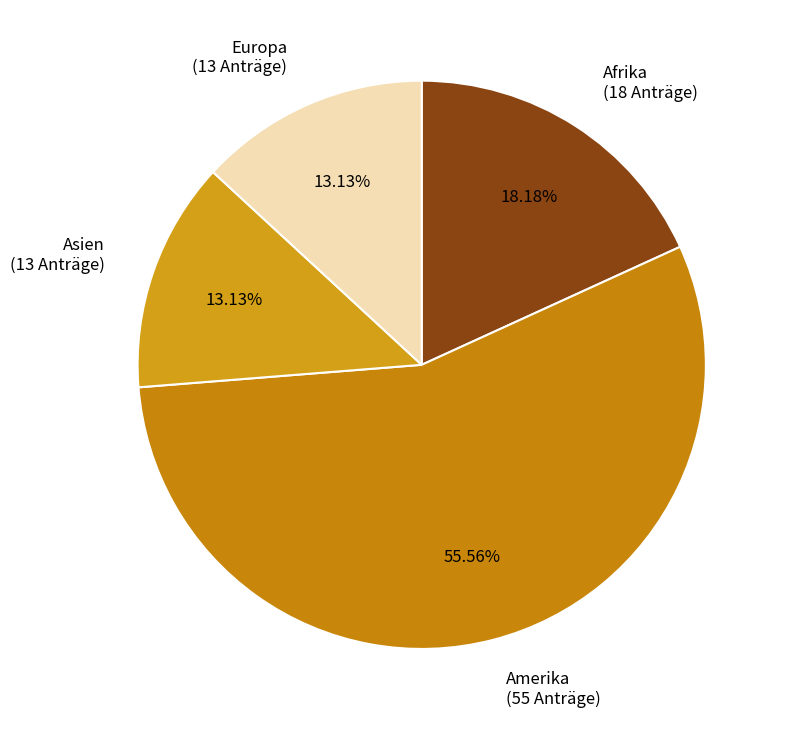

Approximately how many times larger is the value at Europa (13 Anträge) compared to Afrika (18 Anträge)?

0.7